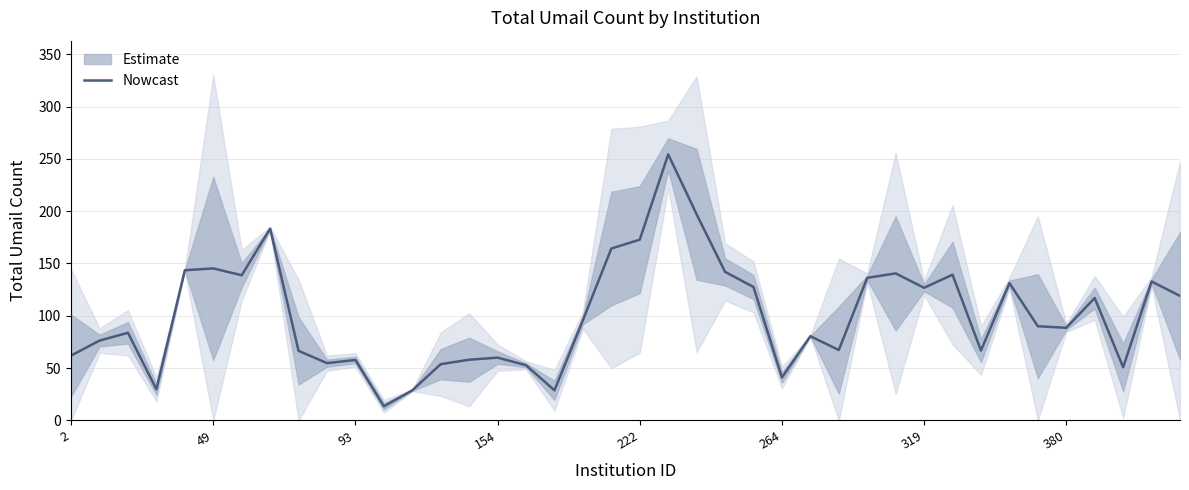

Reading right to left, what are all the values shown in this chart?

119.0	132.8	50.8	117.0	88.5	90.0	131.2	66.8	139.2	126.8	140.5	136.2	67.2	80.5	41.0	127.5	142.0	197.0	254.2	172.8	164.2	95.8	28.8	52.8	60.0	58.0	53.8	28.8	13.5	57.8	54.8	66.5	183.2	138.8	145.2	143.5	29.8	83.8	76.2	62.0